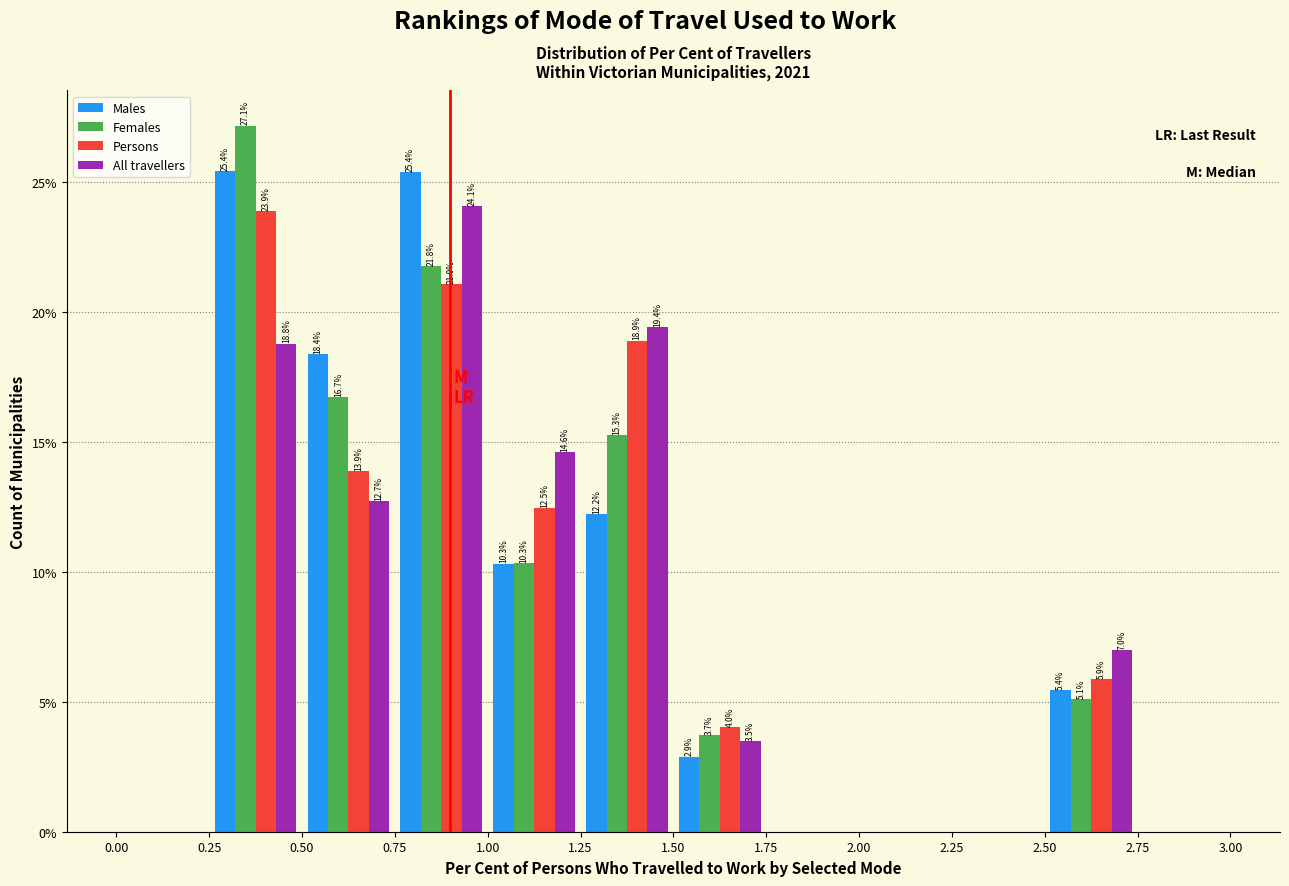

In the Females series, which range on the x-axis has the tallest bar?

0.25 to 0.50